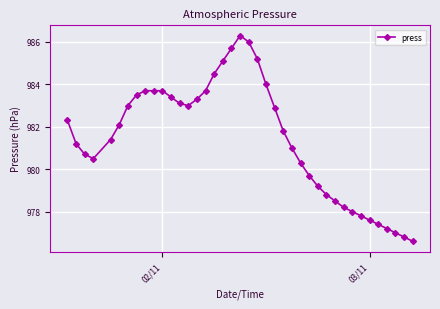

Reading left to right, extract all data points from this chart.

982.3	981.2	980.7	980.5	981.4	982.1	983.0	983.5	983.7	983.7	983.7	983.4	983.1	983.0	983.3	983.7	984.5	985.1	985.7	986.3	986.0	985.2	984.0	982.9	981.8	981.0	980.3	979.7	979.2	978.8	978.5	978.2	978.0	977.8	977.6	977.4	977.2	977.0	976.8	976.6